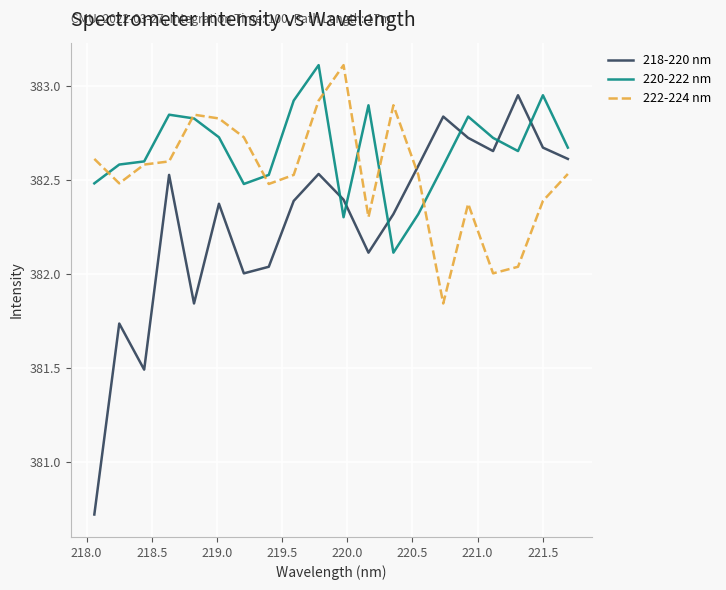

Which series has the widest spread of values?

218-220 nm